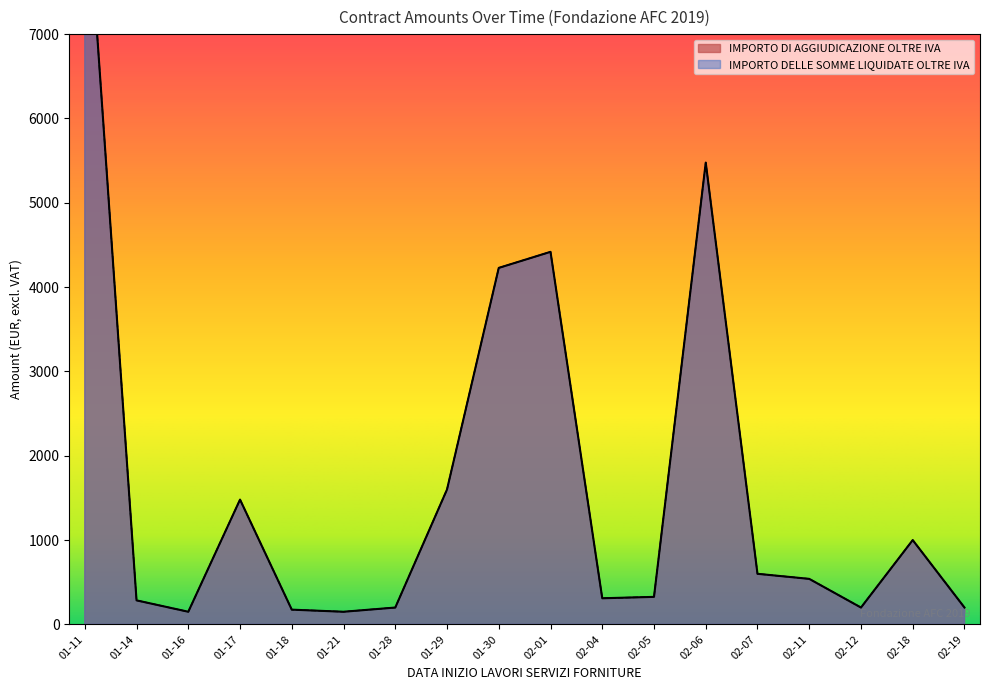

Which series has the widest spread of values?

IMPORTO DI AGGIUDICAZIONE OLTRE IVA